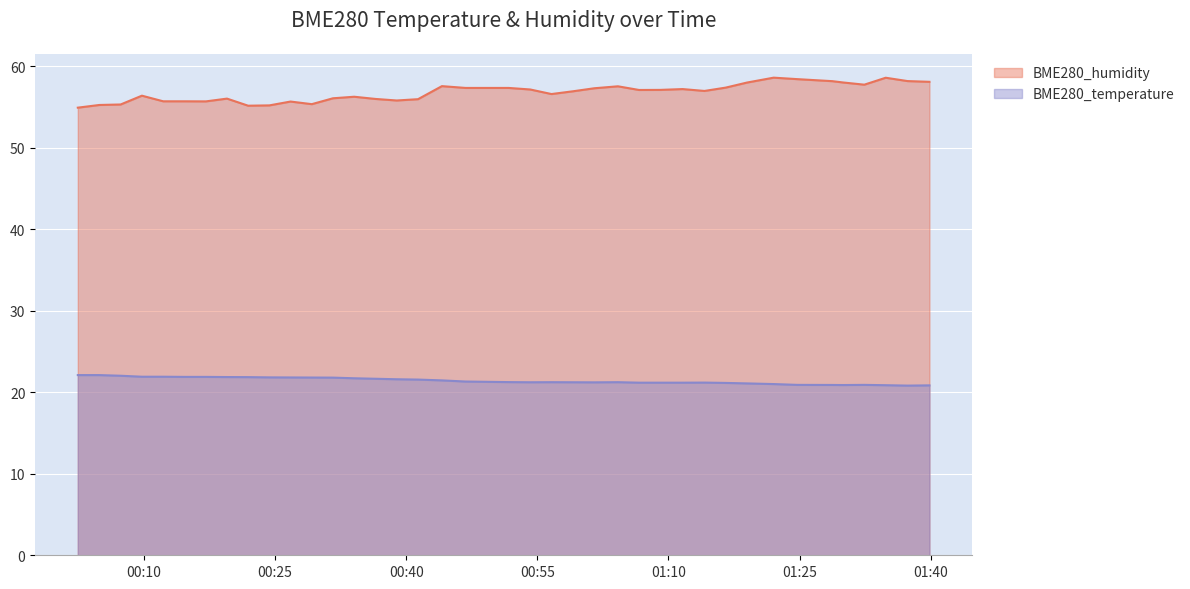

At which category does BME280_humidity reach its first local valley?

2022/06/19 00:17:05